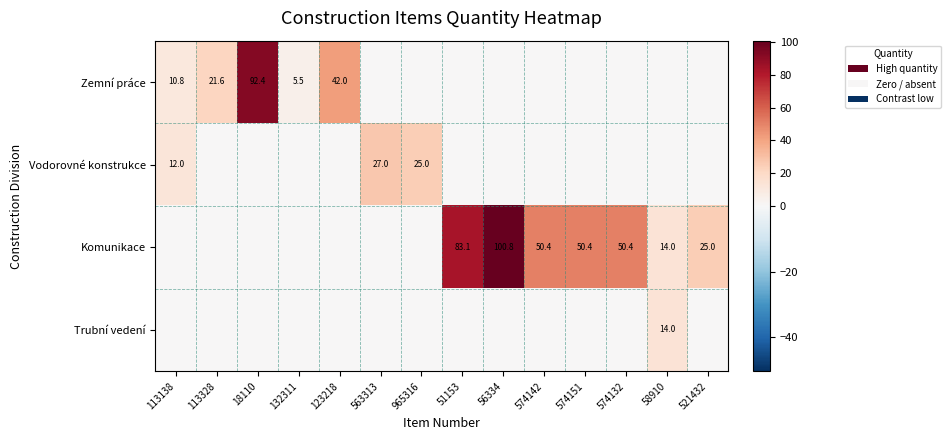

True or false: Komunikace has a value of 100.8 at 56334.

True